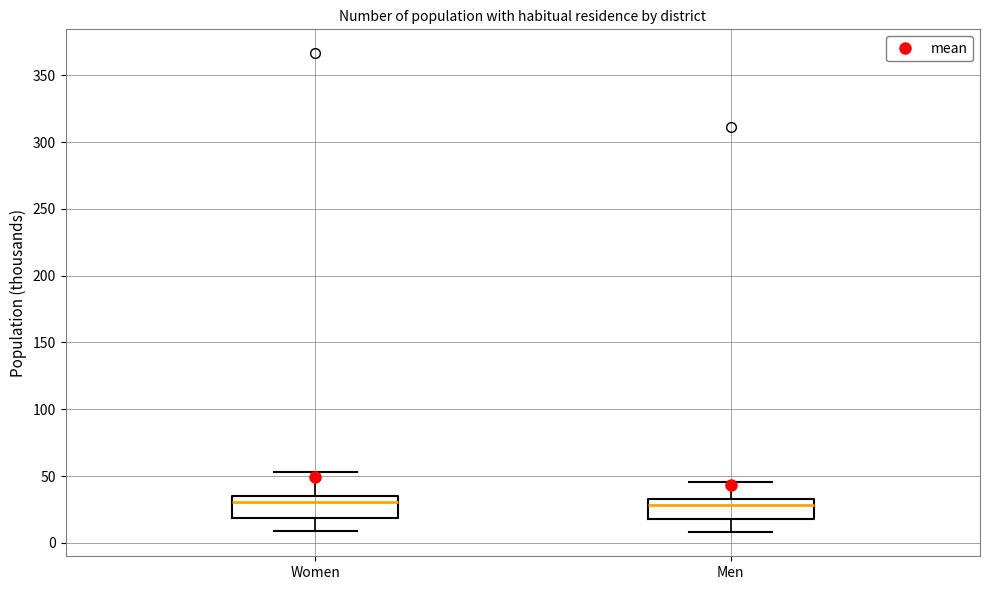

Where does the lower whisker of the box for Women end on the y-axis? The values are not printed on the chart, so give them approximately, as read against the axis.

10